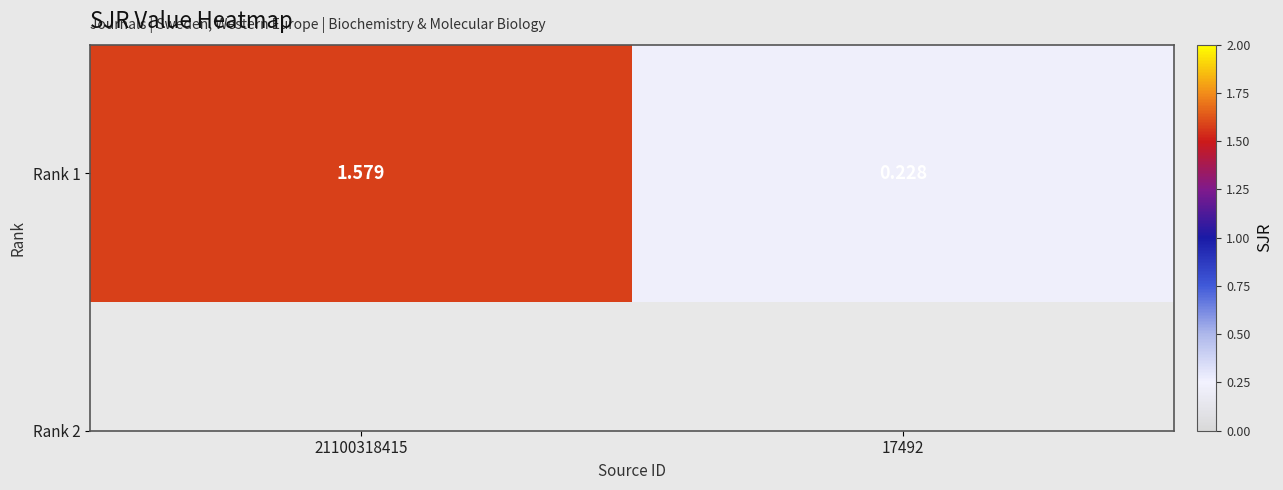

List the labels in order of value, smallest first.

17492, 21100318415